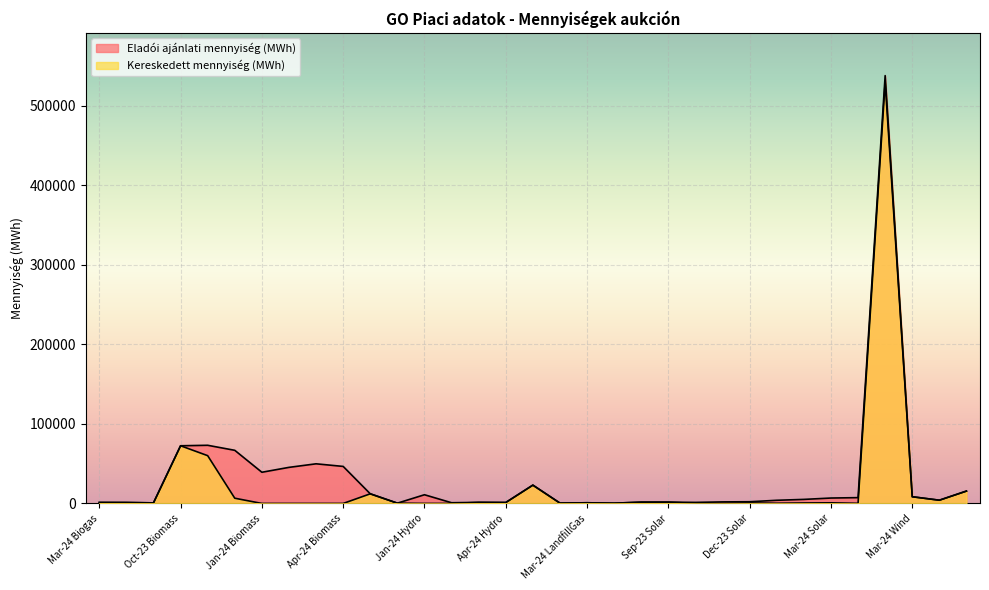

Which category has the highest value across all series?

May-24 Solar